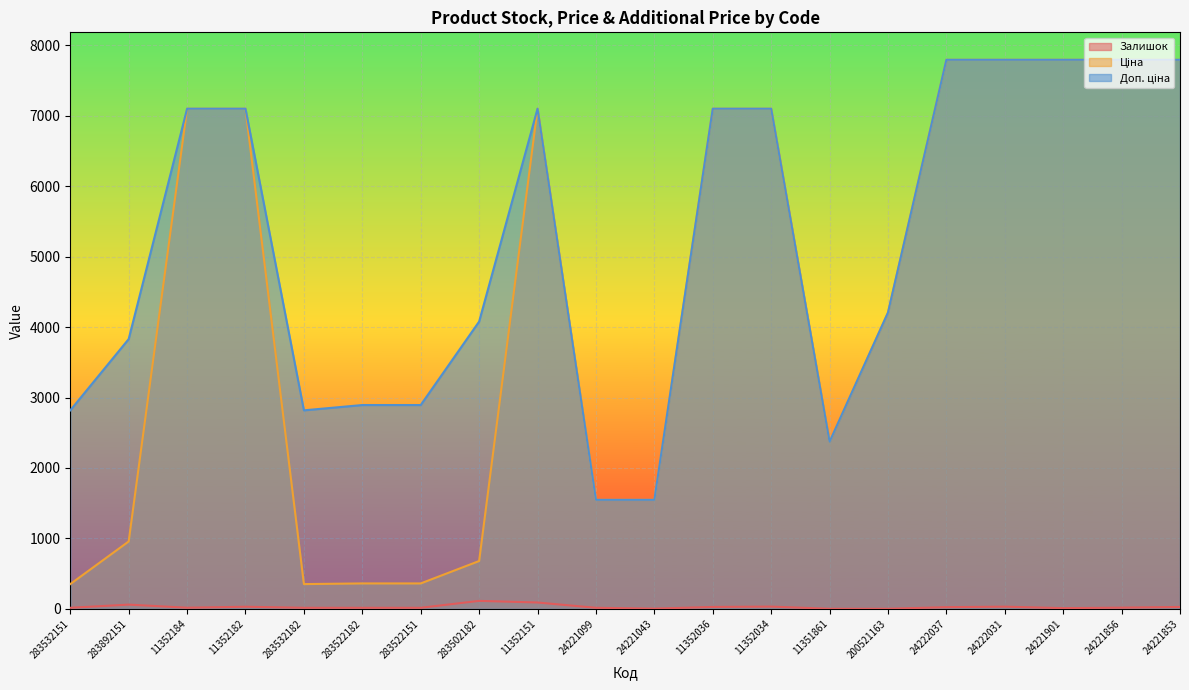

Rank the series by their maximum value, from lowest to highest.

Залишок, Ціна, Доп. ціна